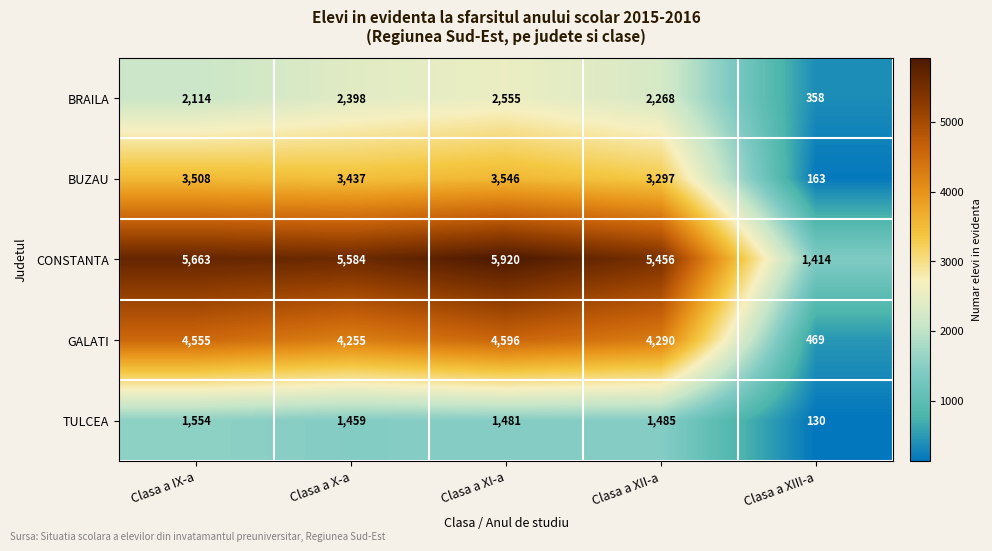

Count the number of data series in this chart.

5